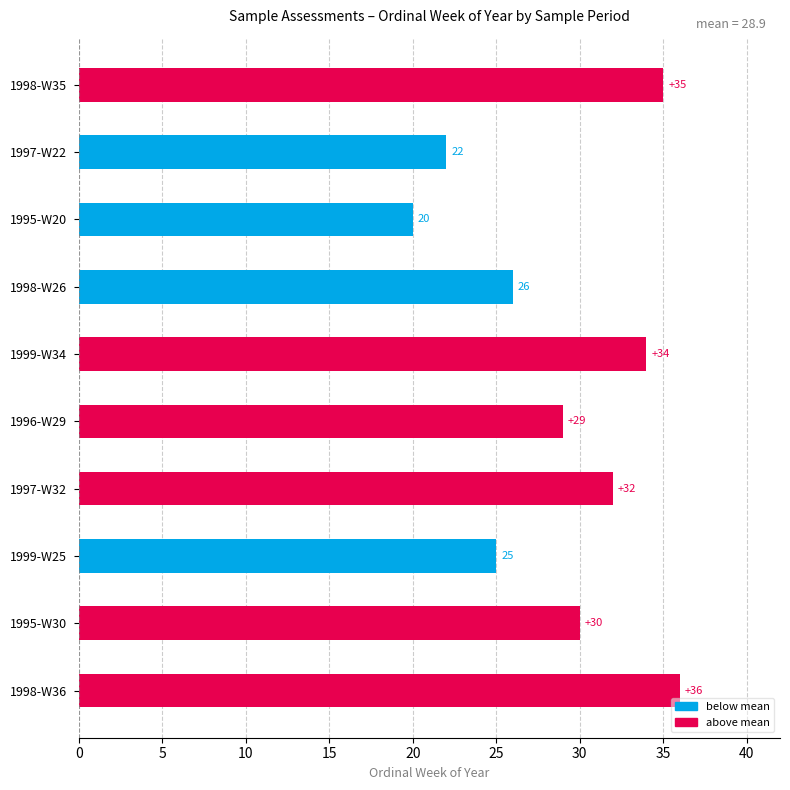

Reading top to bottom, what are all the values shown in this chart?

1998-W35=35	1997-W22=22	1995-W20=20	1998-W26=26	1999-W34=34	1996-W29=29	1997-W32=32	1999-W25=25	1995-W30=30	1998-W36=36